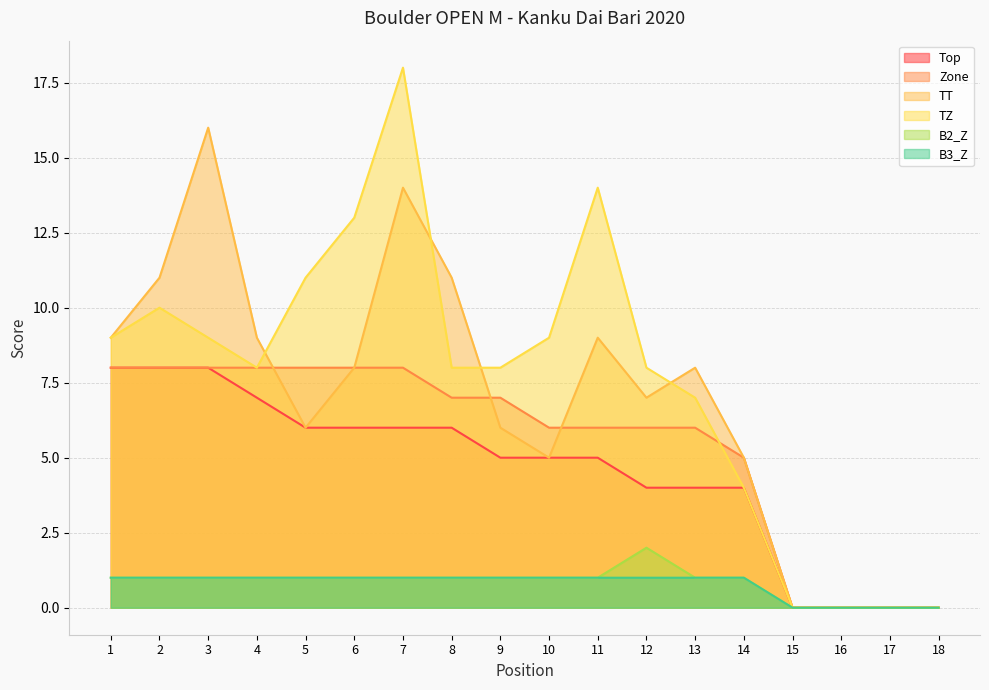

How many data points in TT are less than 8?

9